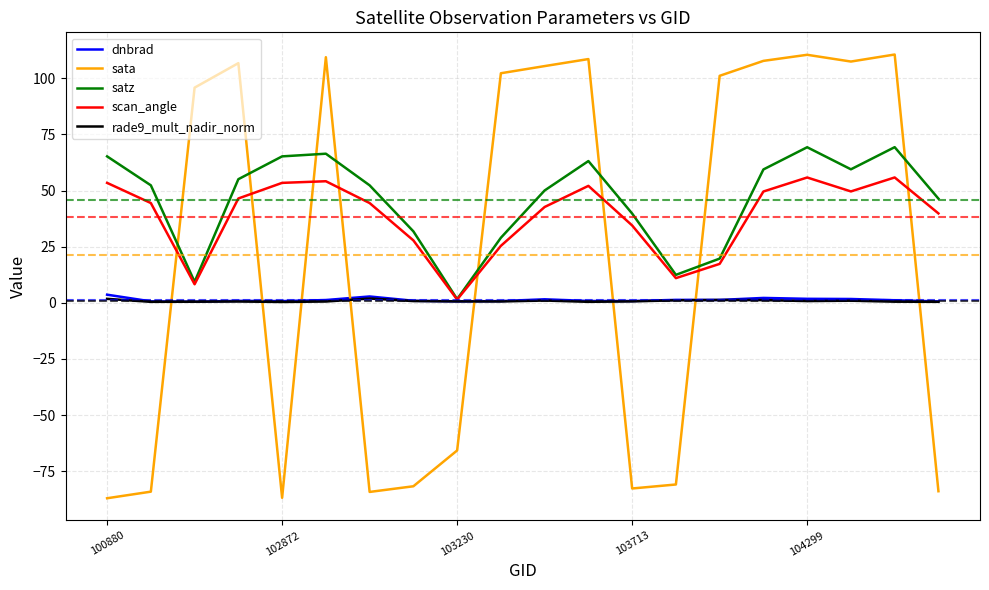

What is the difference between the second highest and minimum values in the rade9_mult_nadir_norm series?

1.4